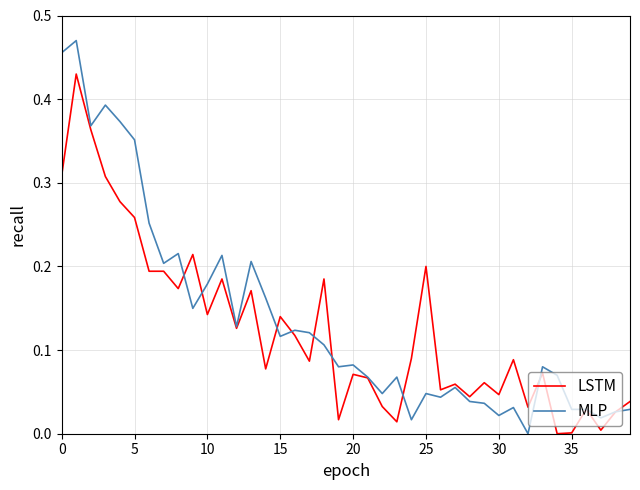

Rank the series by their maximum value, from highest to lowest.

MLP, LSTM